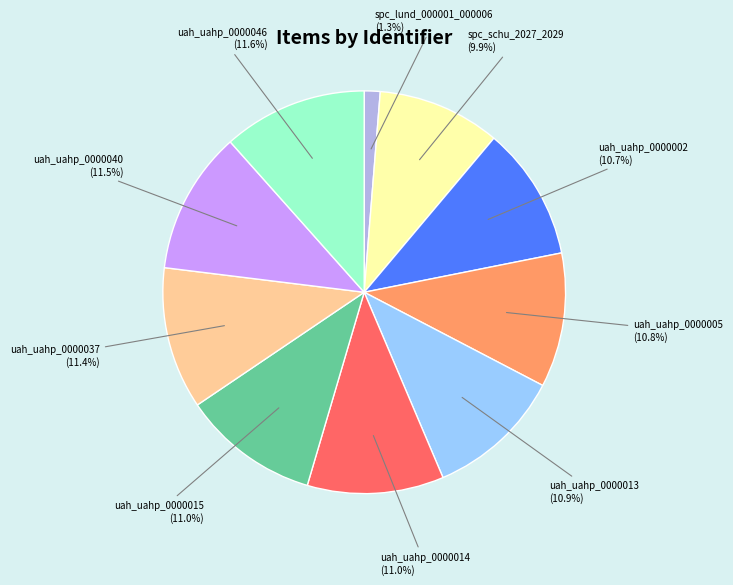

Is there any slice that represents more than half of the pie?

No